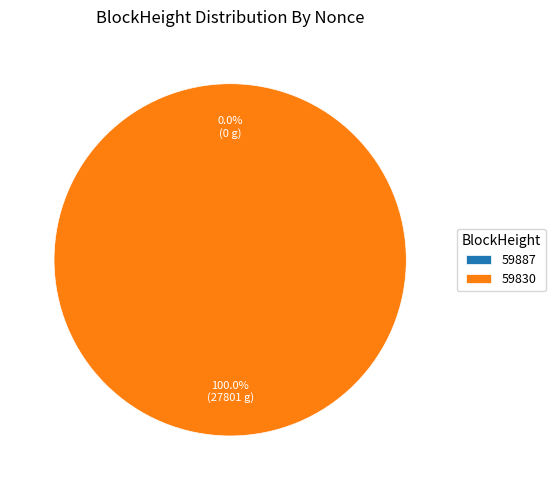

How many segments does this pie chart have?

2